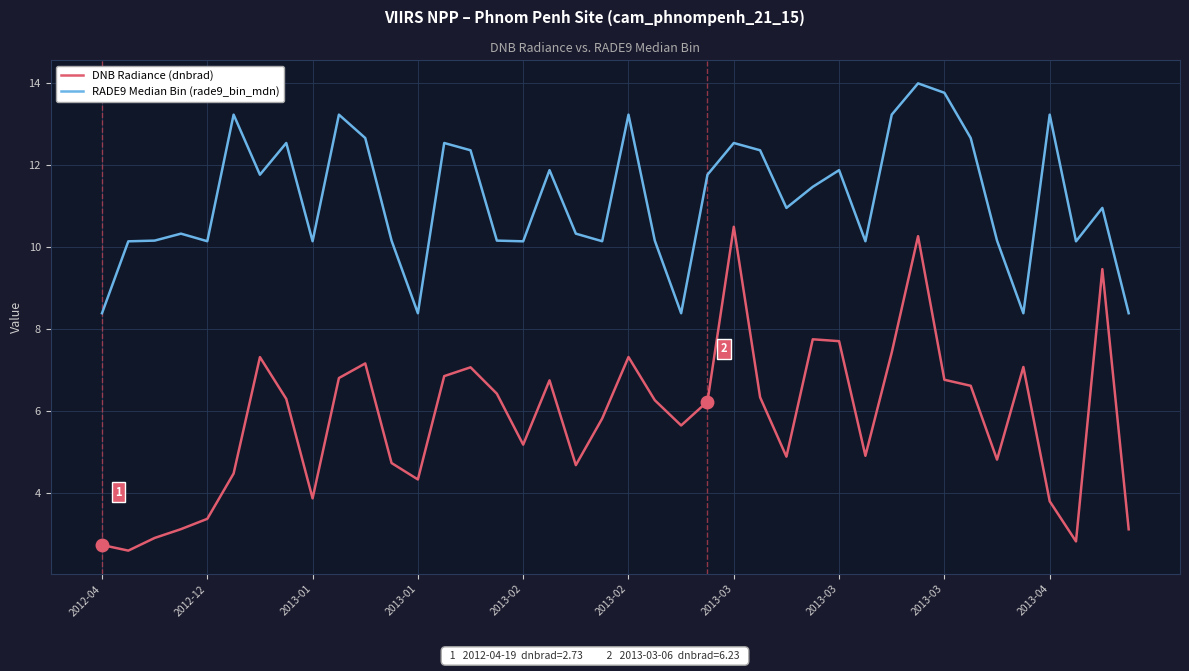

In RADE9 Median Bin (rade9_bin_mdn), how many points are higher than both neighbors (excluding endpoints)?

12